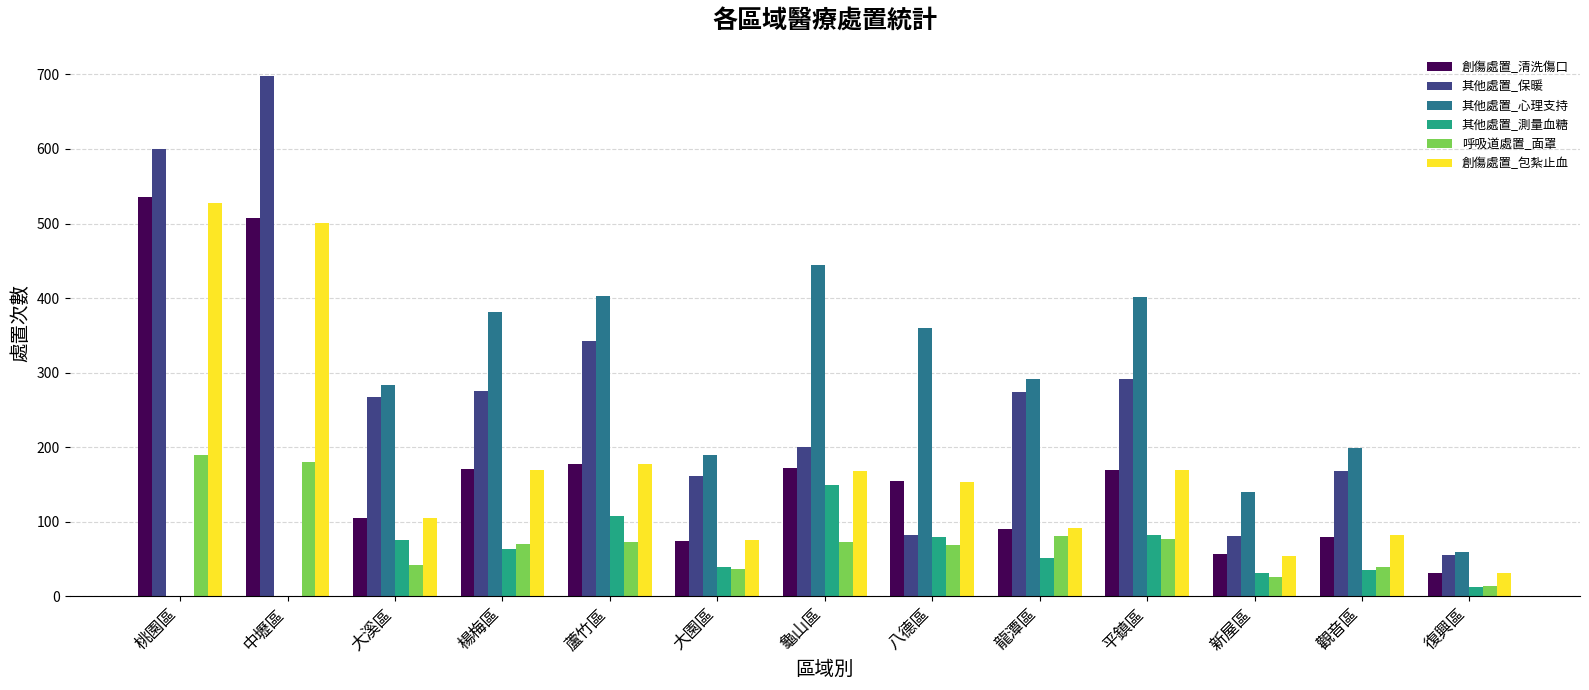

Is the value of 創傷處置_清洗傷口 at 桃園區 greater than the value of 創傷處置_包紮止血 at 新屋區?

Yes